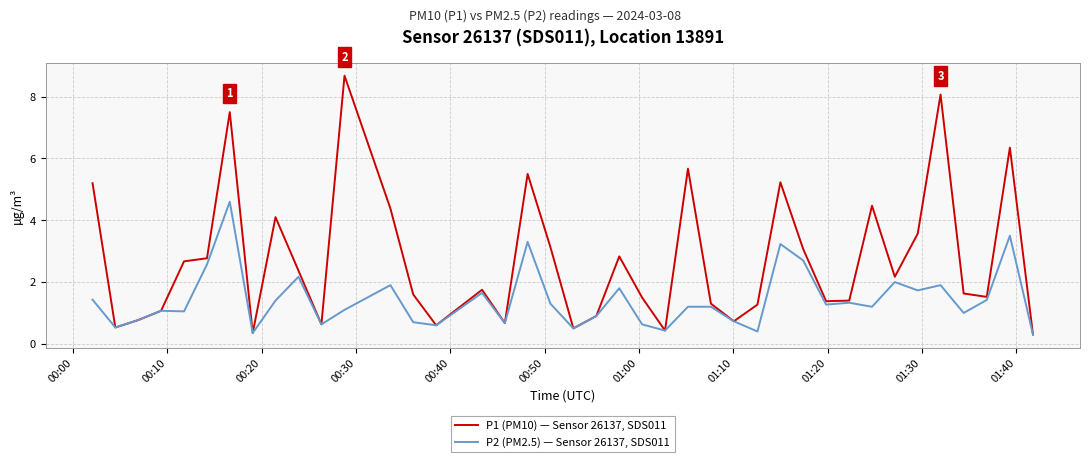

What is the smallest value displayed?

0.3